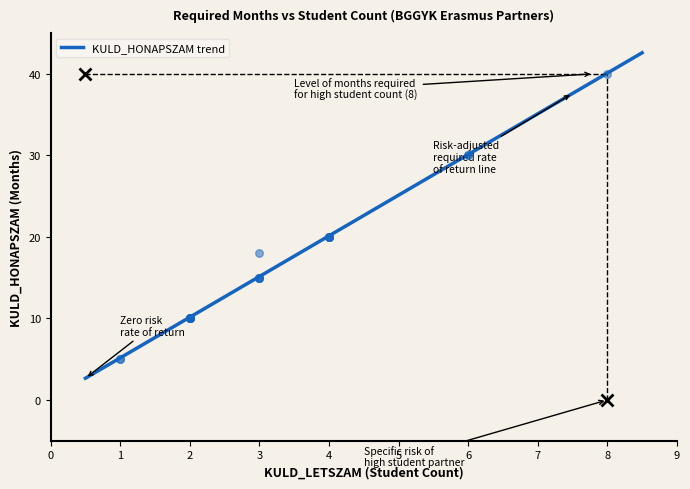

Between 3 and 4, which is larger?

4